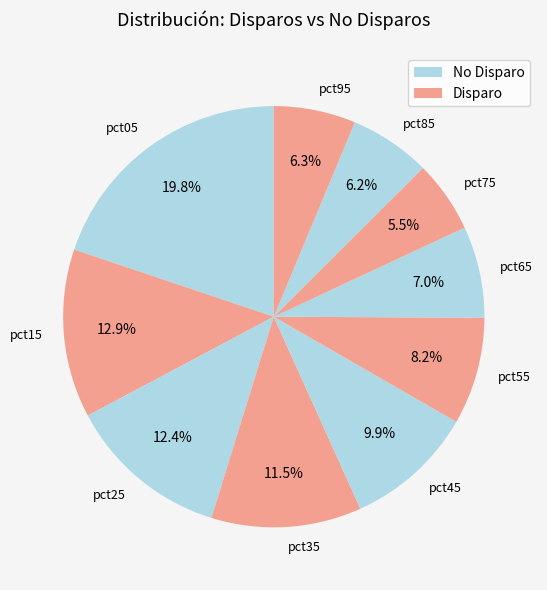

To the nearest percent, what is the difference between the largest and smallest slice percentages?

14%